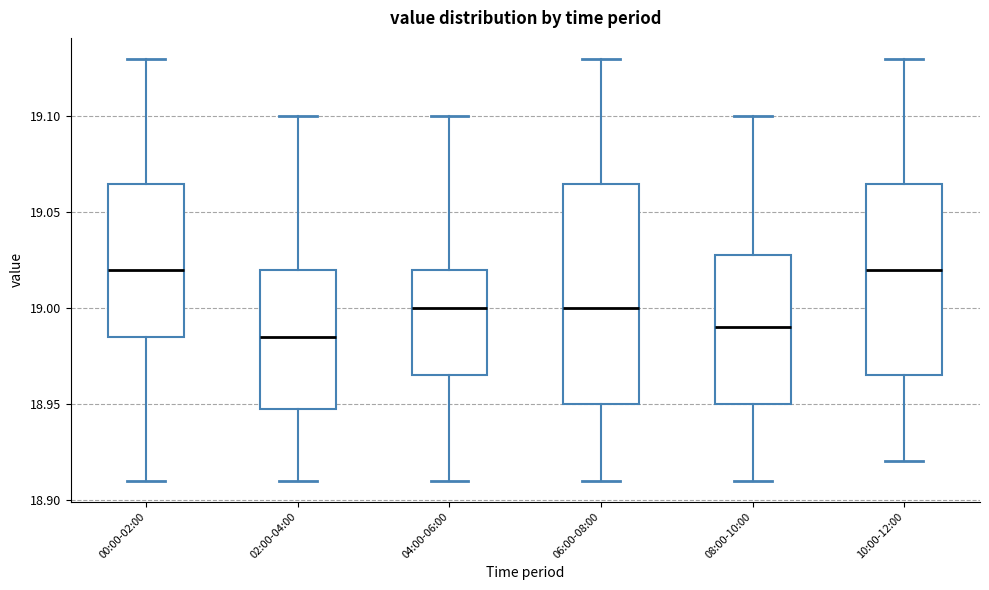

Reading left to right, read every box against the y-axis: the position of its median line, the range the box covers, and the ends of its whiskers. The values are not printed on the chart, so give them approximately, as read against the axis.

00:00-02:00: median 19.020, box 18.985 to 19.065, whiskers 18.910 to 19.130
02:00-04:00: median 18.985, box 18.950 to 19.020, whiskers 18.910 to 19.100
04:00-06:00: median 19.000, box 18.965 to 19.020, whiskers 18.910 to 19.100
06:00-08:00: median 19.000, box 18.950 to 19.065, whiskers 18.910 to 19.130
08:00-10:00: median 18.990, box 18.950 to 19.030, whiskers 18.910 to 19.100
10:00-12:00: median 19.020, box 18.965 to 19.065, whiskers 18.920 to 19.130